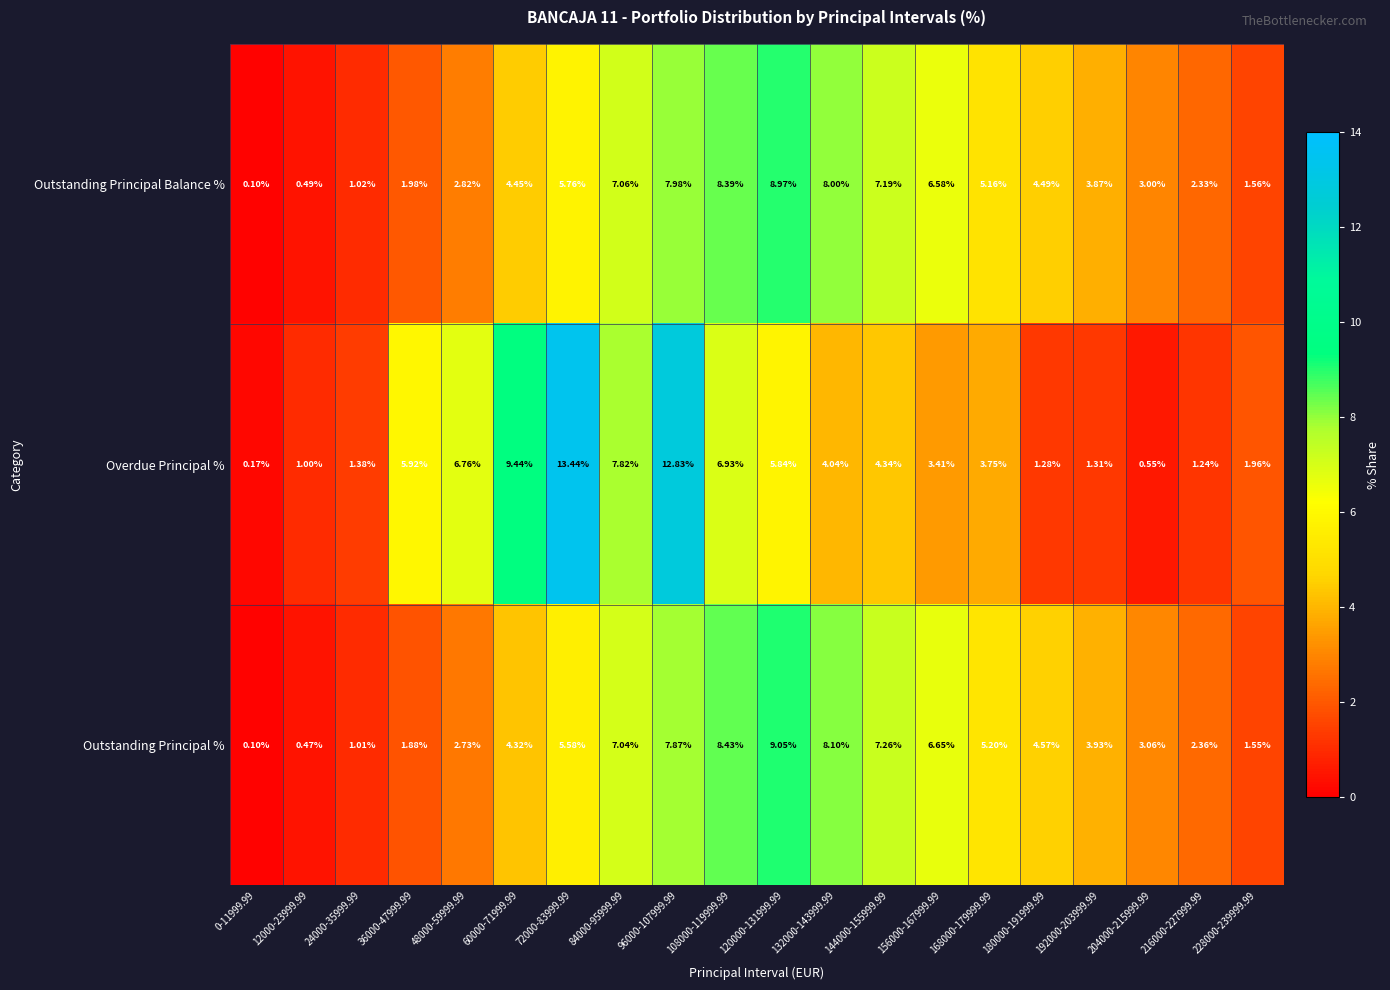

Rank the series by their maximum value, from highest to lowest.

Overdue Principal %, Outstanding Principal %, Outstanding Principal Balance %